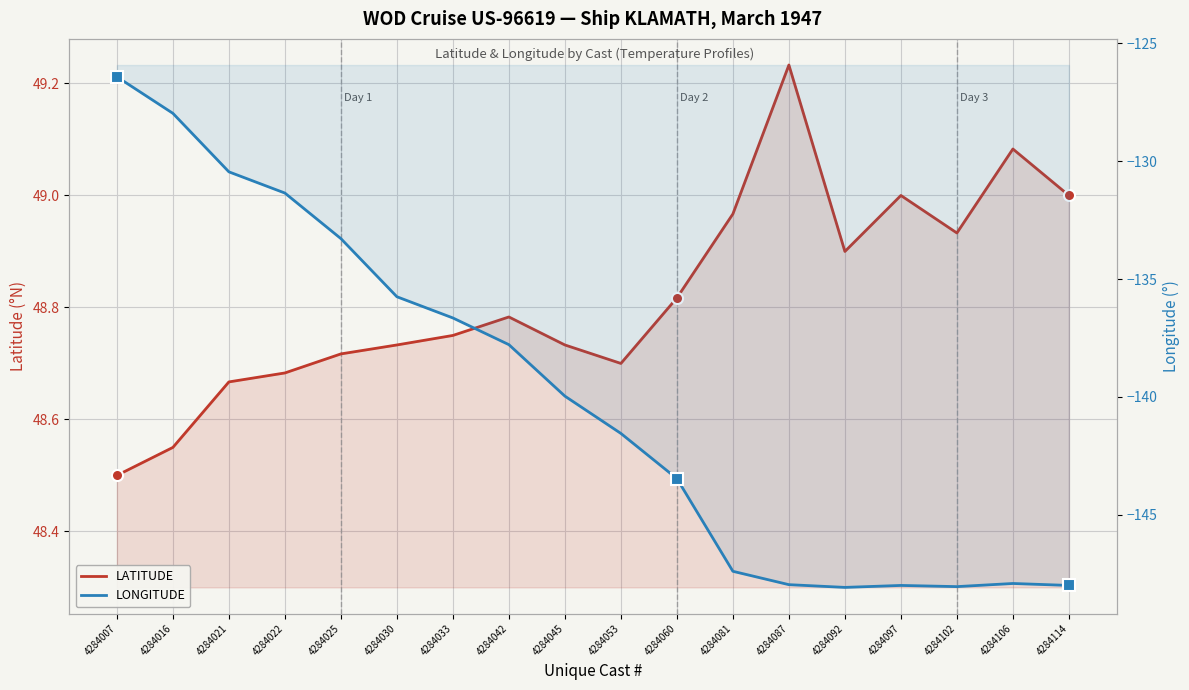

Between 4284087 and 4284114, which series saw the biggest shift?

LATITUDE